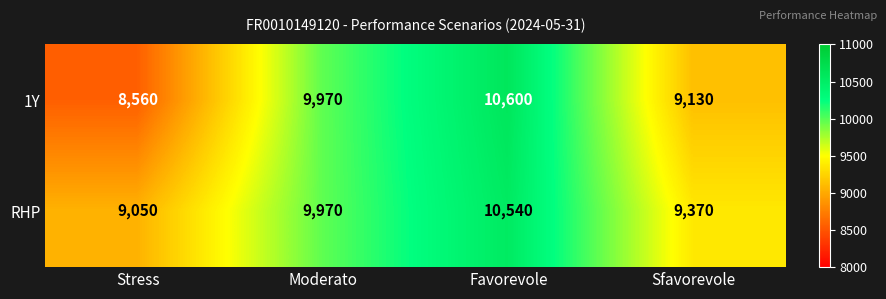

Where is 1Y nearest to the value 9580?

Moderato